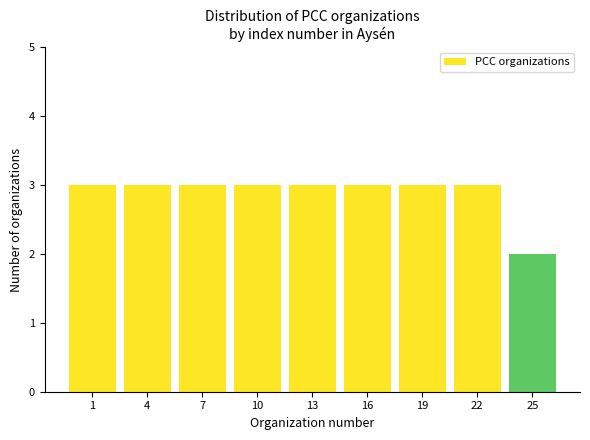

Reading left to right, transcribe all the data shown in this chart.

3	3	3	3	3	3	3	3	2